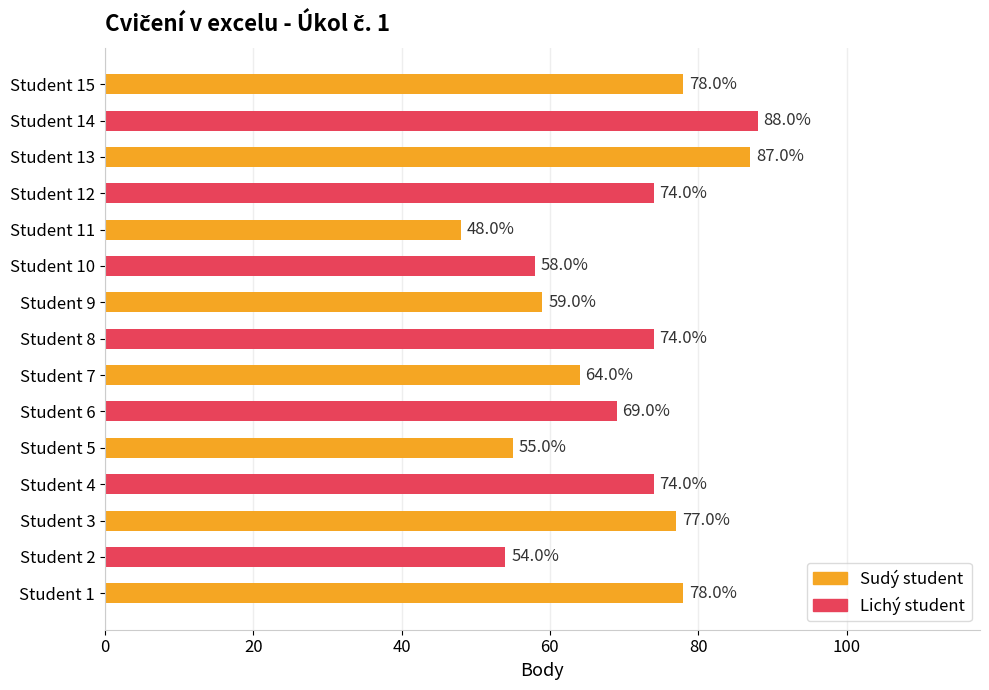

Which label corresponds to the smallest value in the chart?

Student 11